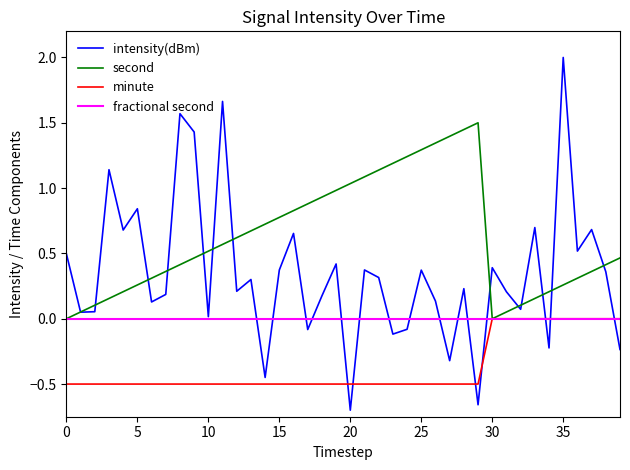

List the series in order of their overall mean, highest first.

second, intensity(dBm), fractional second, minute